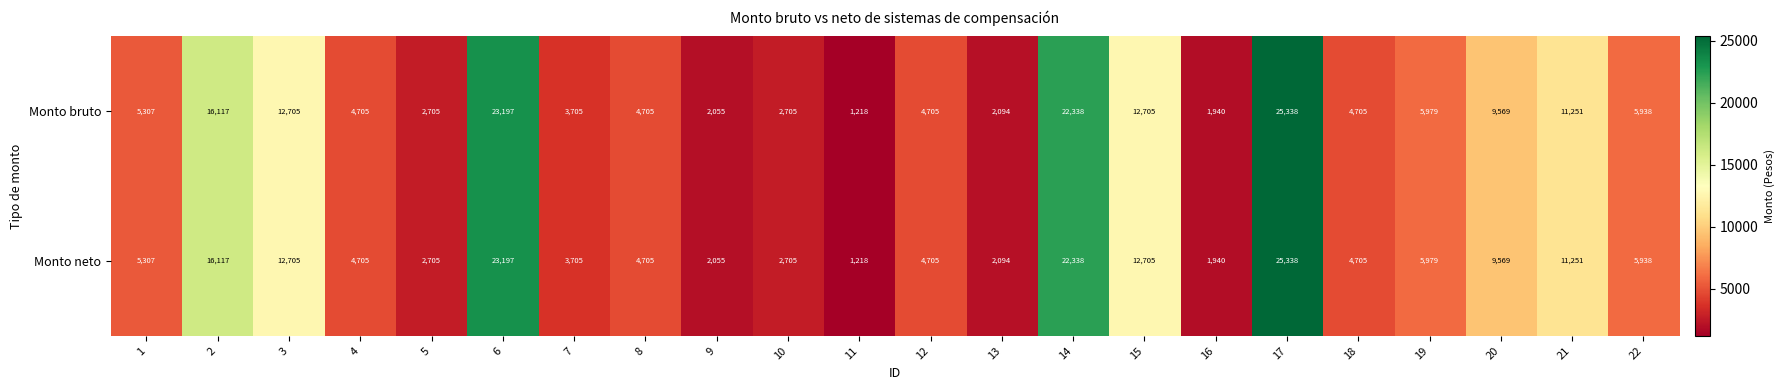

At how many categories does at least one series exceed 5228?

11